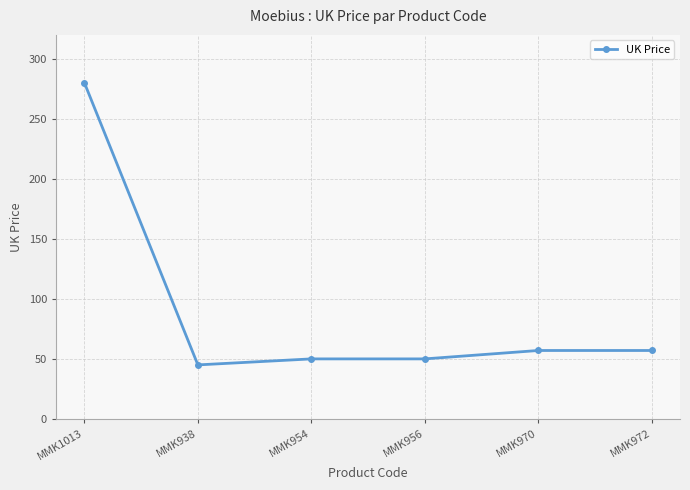

Count the number of data series in this chart.

1